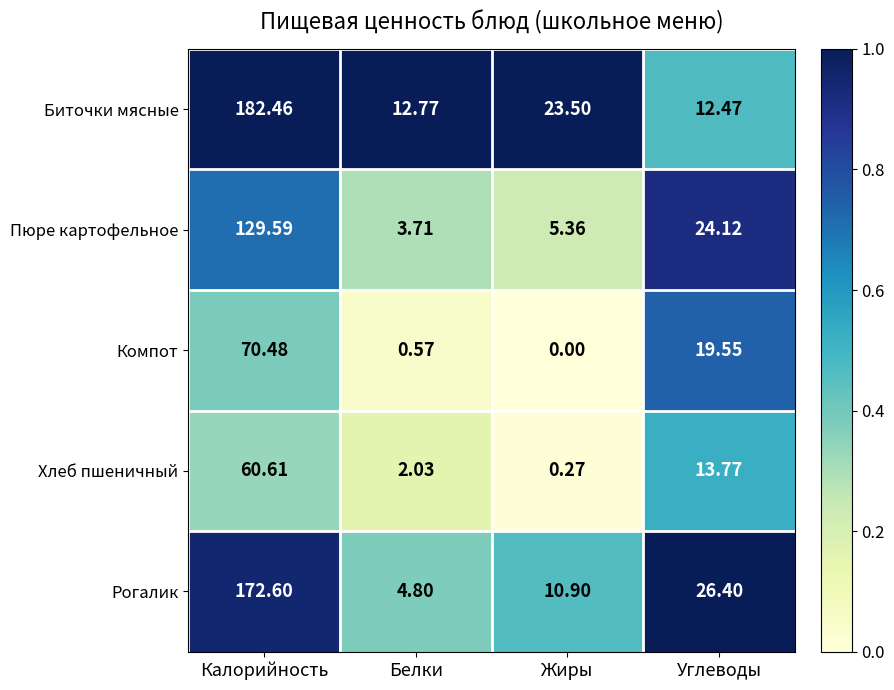

Which label corresponds to the largest value in the chart?

Калорийность